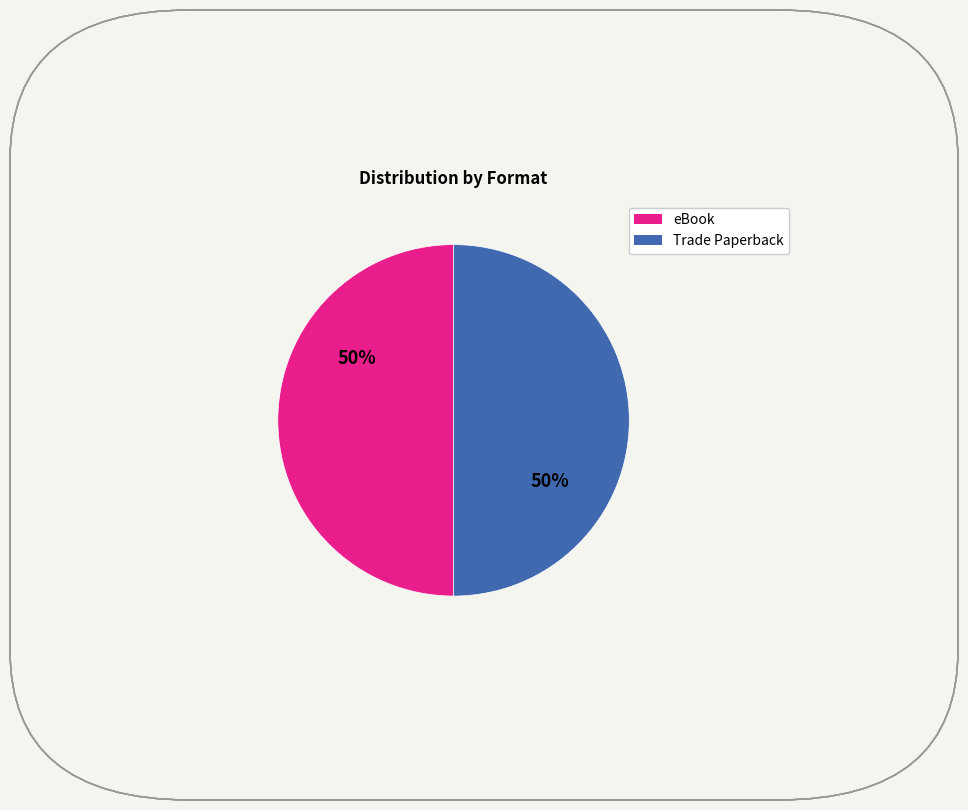

The eBook slice represents 50% of the pie. True or false?

True